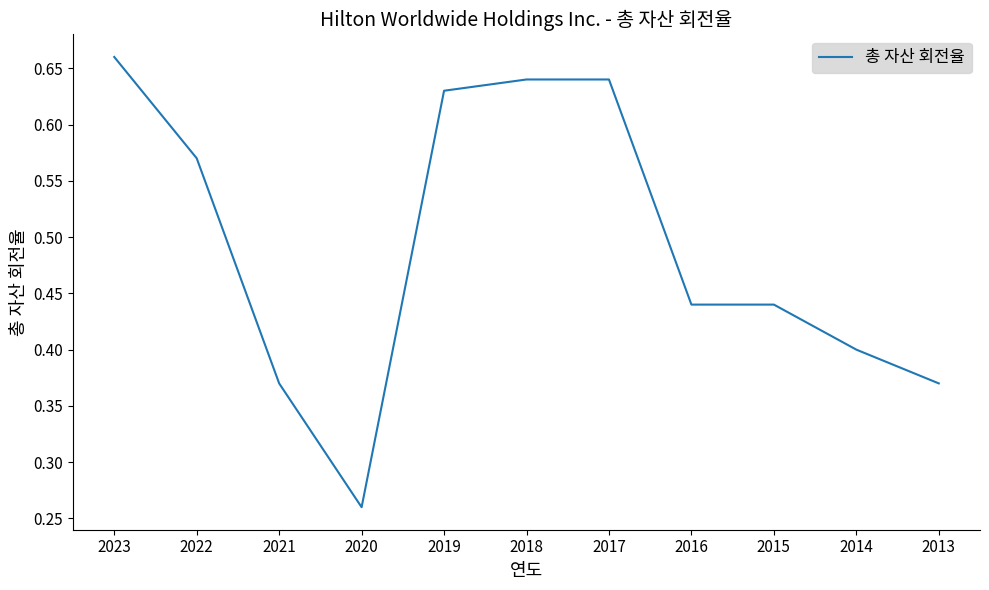

What is the sum of the values at 2021 and 2016?

0.8